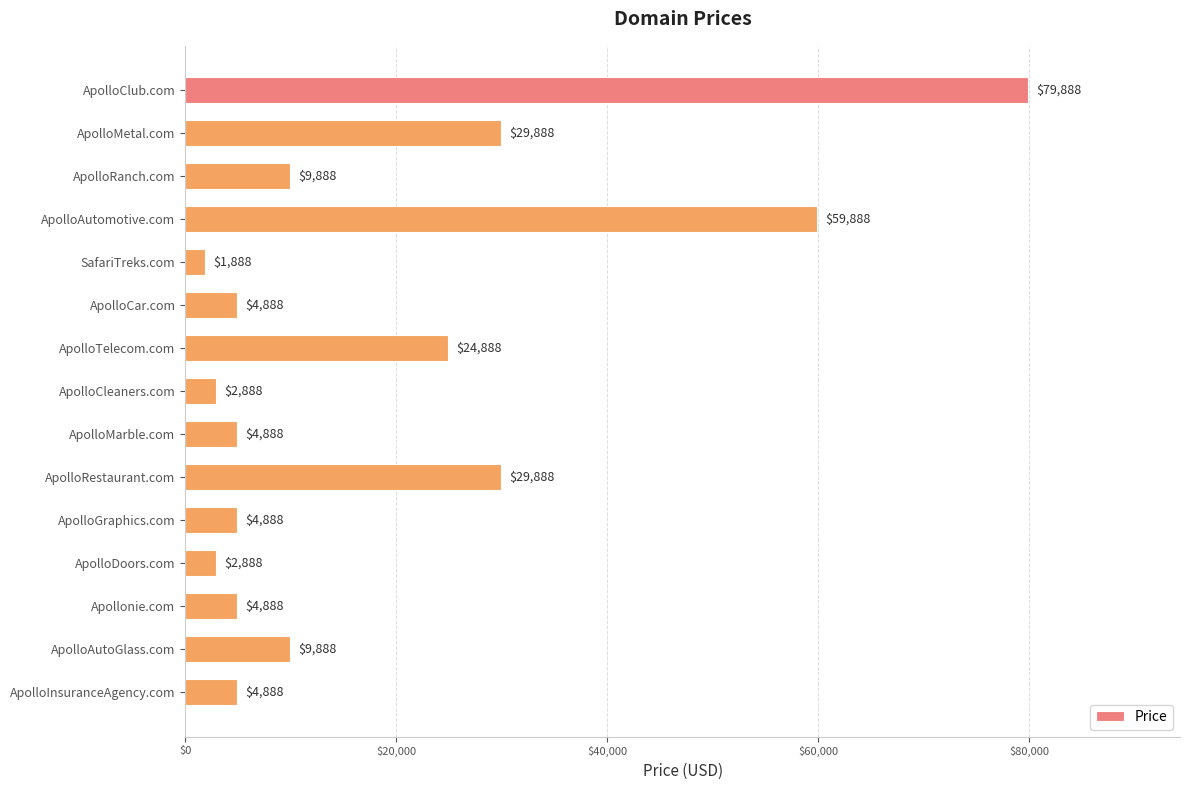

What is the value of the 9th bar from the top?

4888